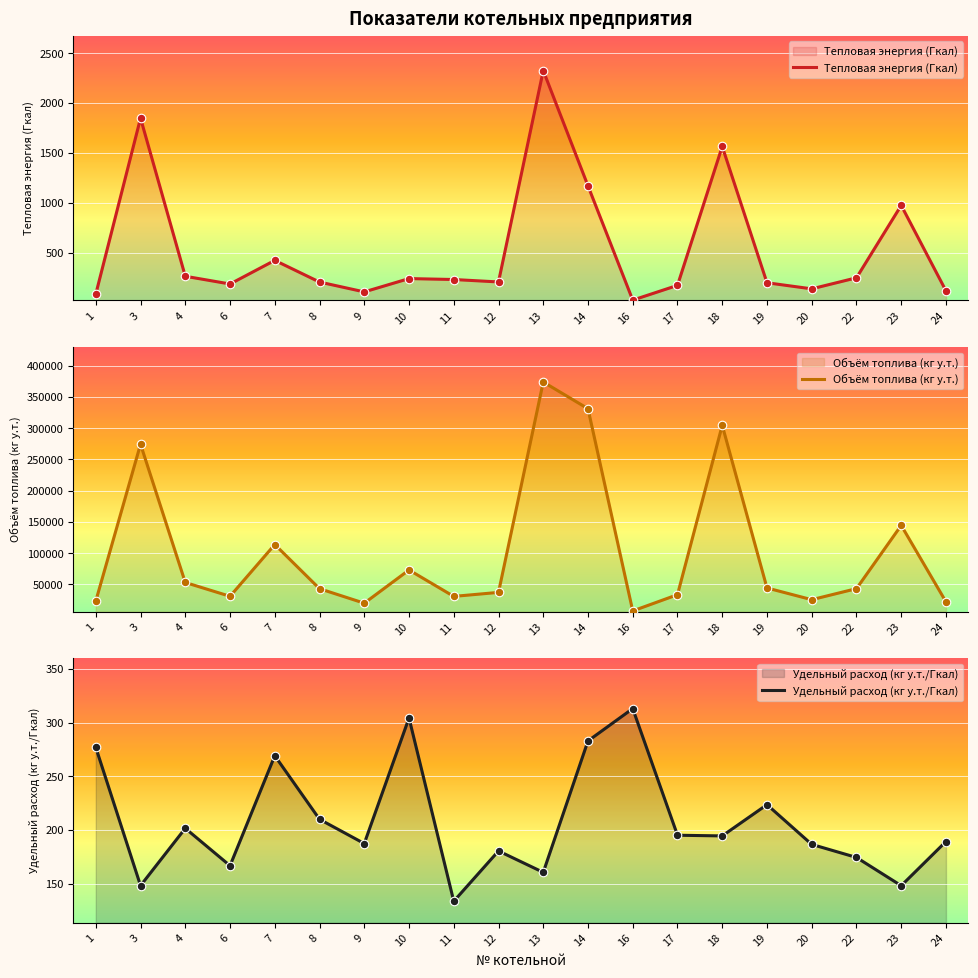

Is the value of Тепловая энергия (Гкал) at 10 greater than the value of Объём топлива (кг у.т.) at 16?

No